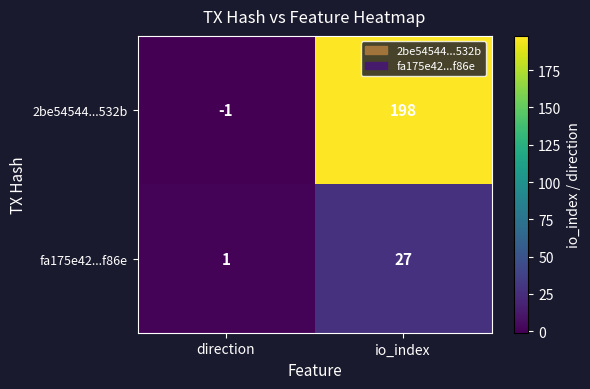

Reading left to right, transcribe all the data shown in this chart.

2be54544...532b: -1	198
fa175e42...f86e: 1	27